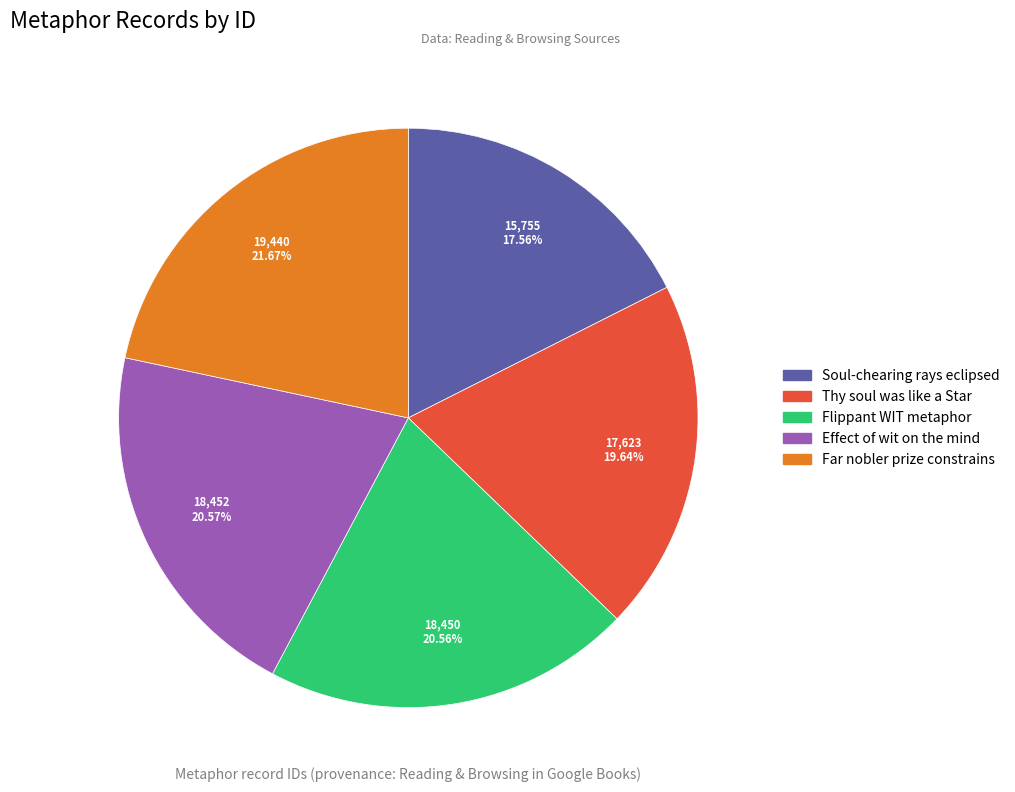

What is the ratio of the value at Flippant WIT metaphor to the value at Soul-chearing rays eclipsed?

1.2